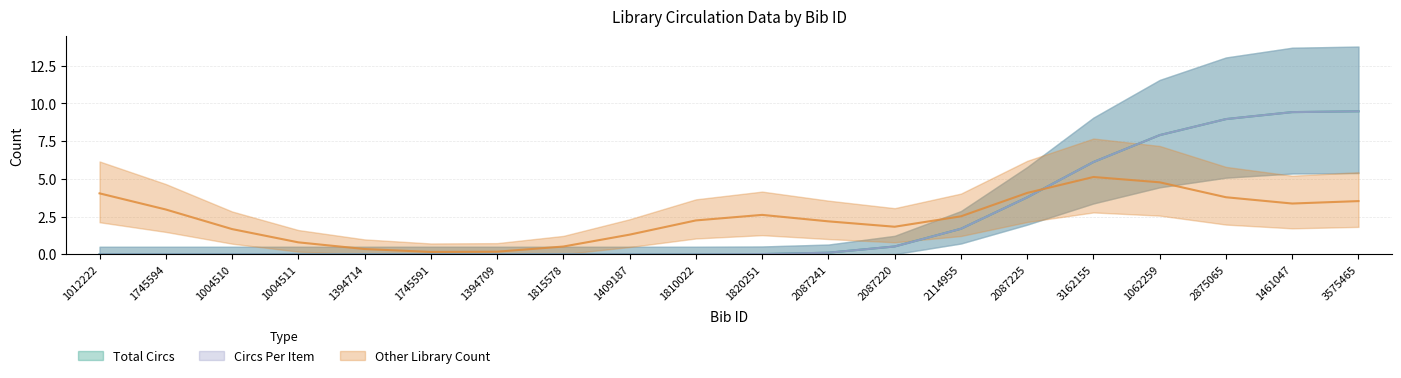

What is the highest value of the Circs Per Item series?

13